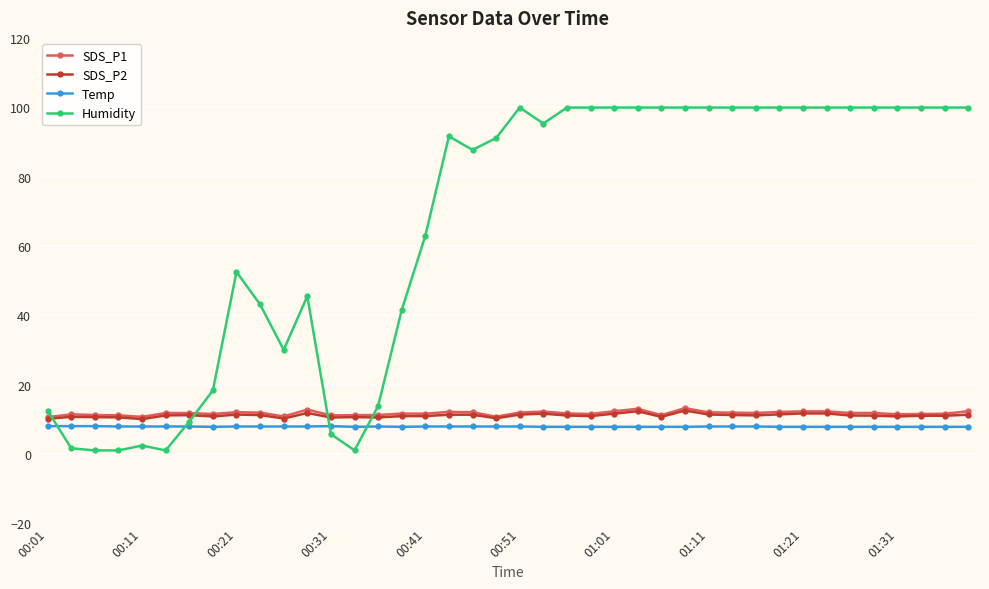

What is the highest value of the SDS_P2 series?

12.5